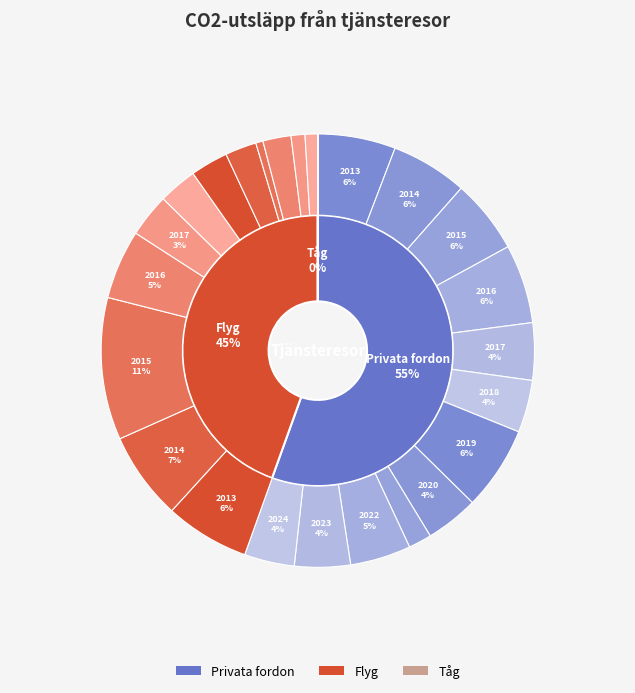

At 2021, list the series in order from largest to smallest.

Privata fordon, Flyg, Tåg